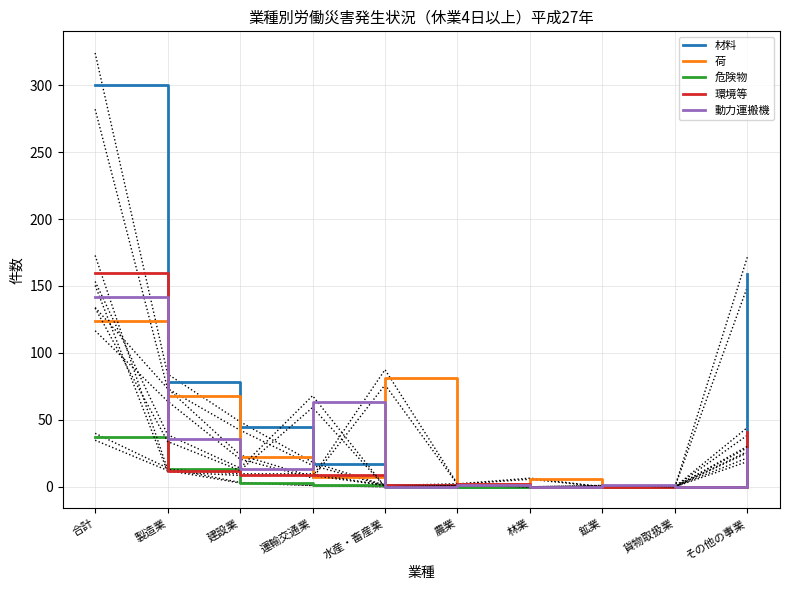

True or false: 材料 has more than 2 interior local peaks.

False